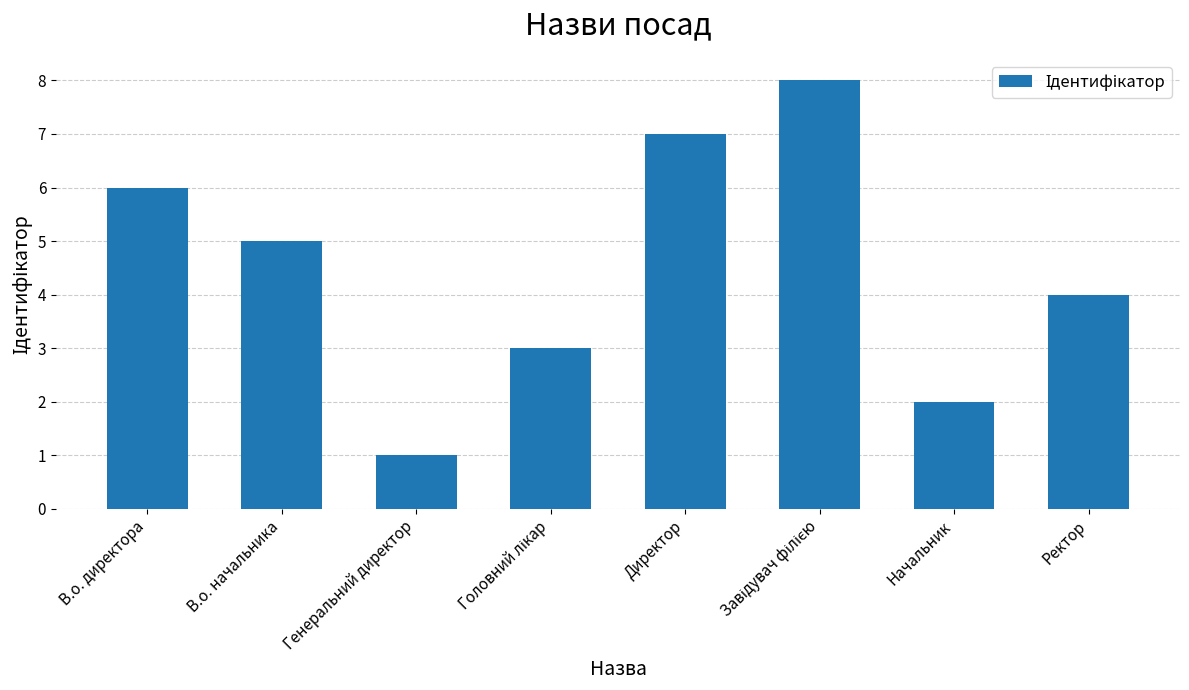

What is the ratio of the value at В.о. начальника to the value at Директор?

0.7